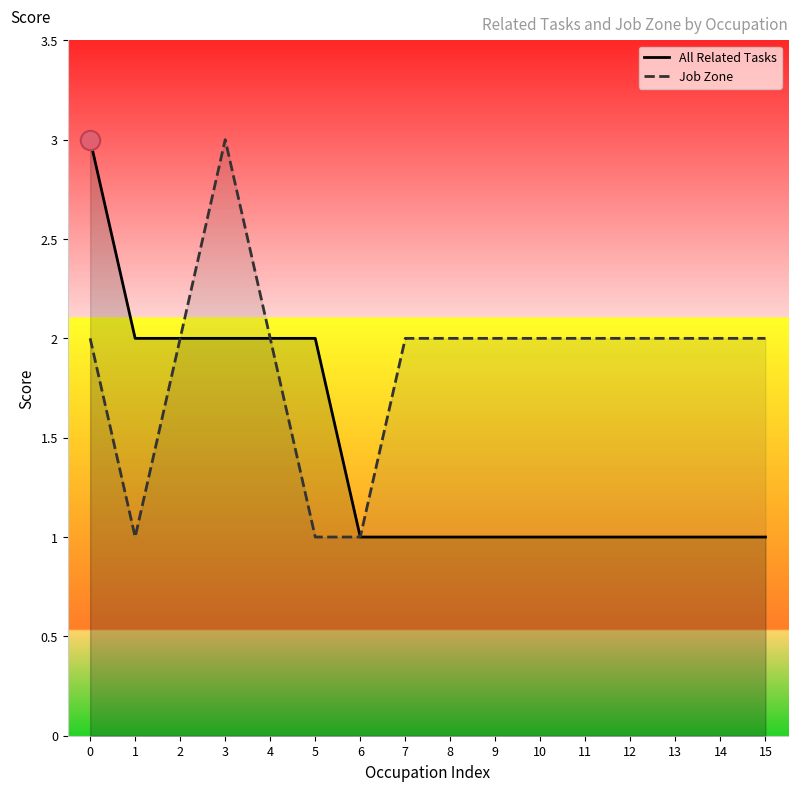

Which series has the largest range (max minus min)?

All Related Tasks